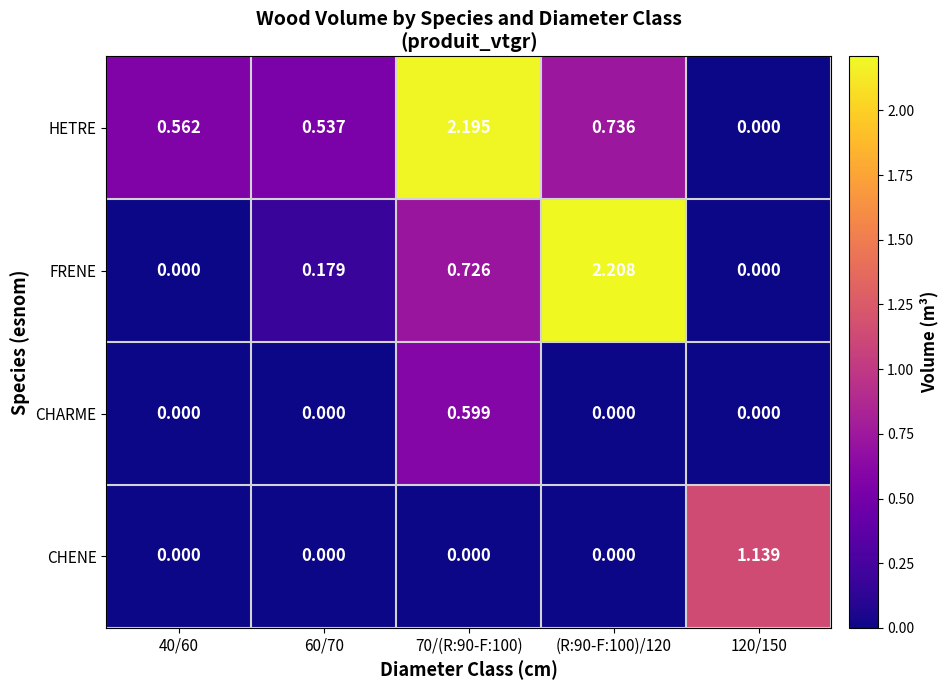

At 70/(R:90-F:100), list the series in order from largest to smallest.

HETRE, FRENE, CHARME, CHENE